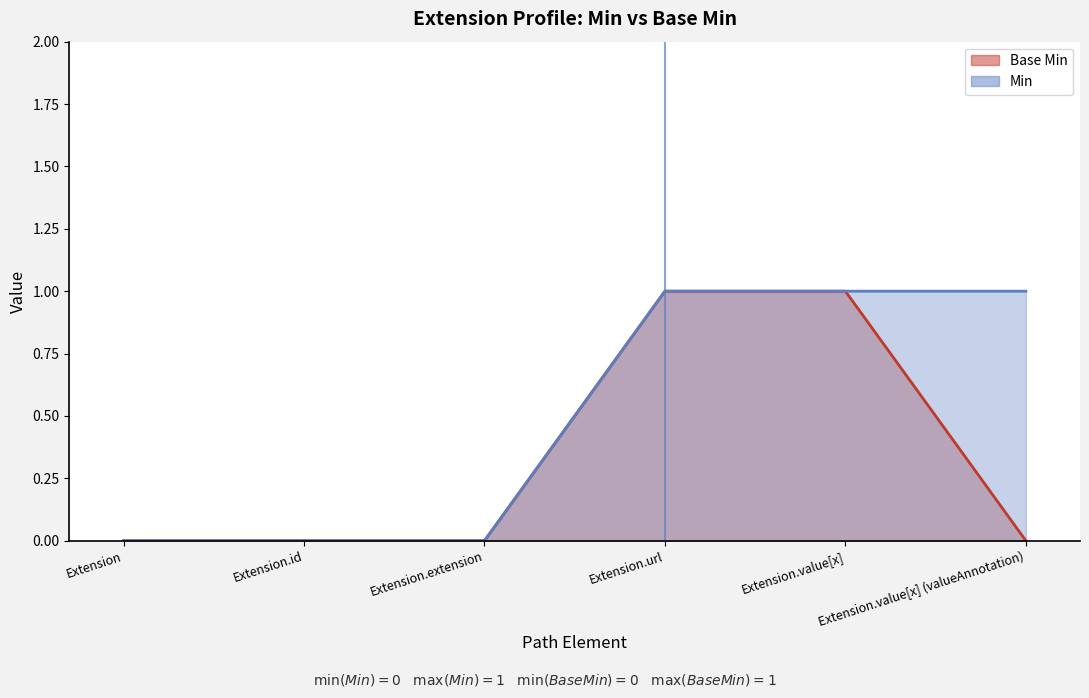

What is the sum of all Base Min values?

2